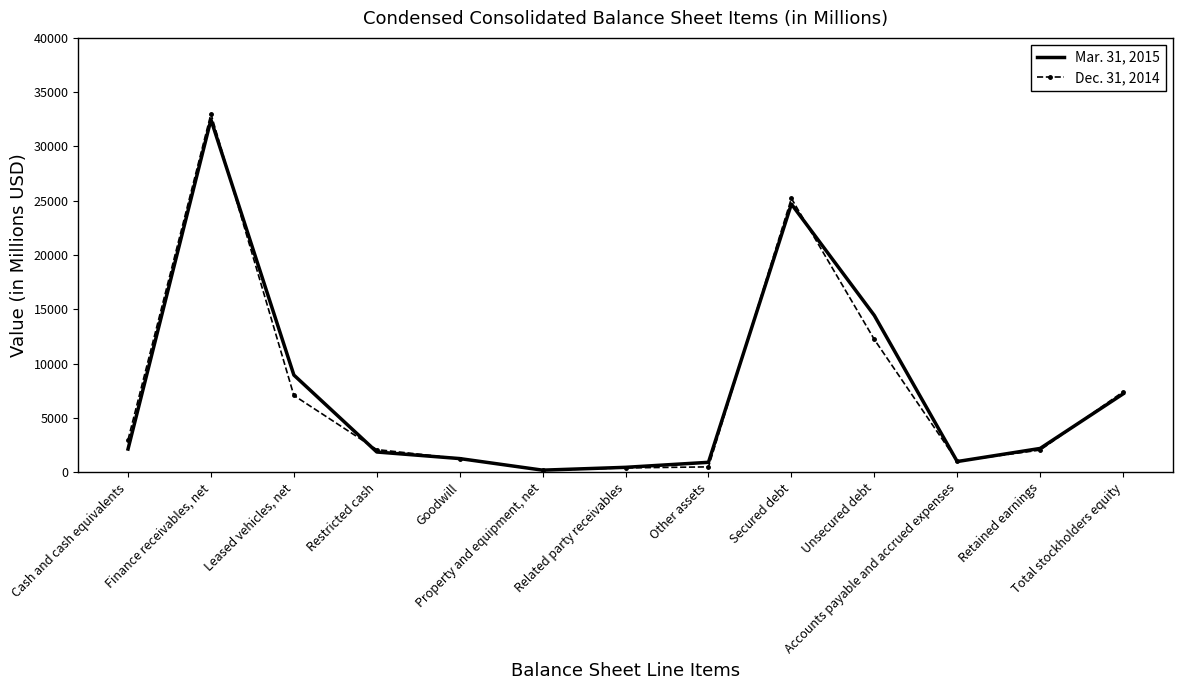

Is the value of Mar. 31, 2015 at Finance receivables, net greater than the value of Dec. 31, 2014 at Finance receivables, net?

No